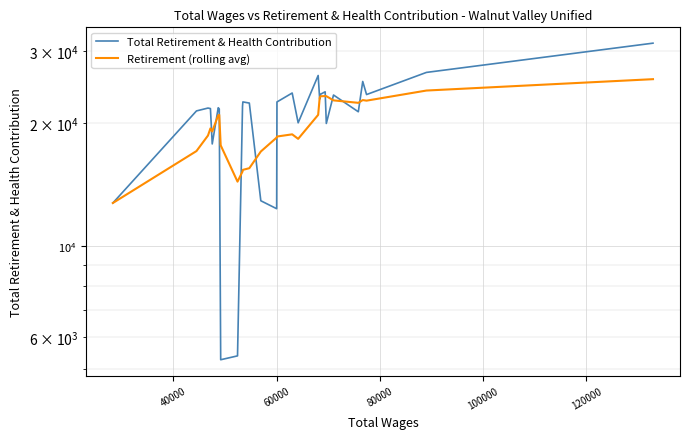

How many times do Total Retirement & Health Contribution and Retirement (rolling avg) cross each other?

12